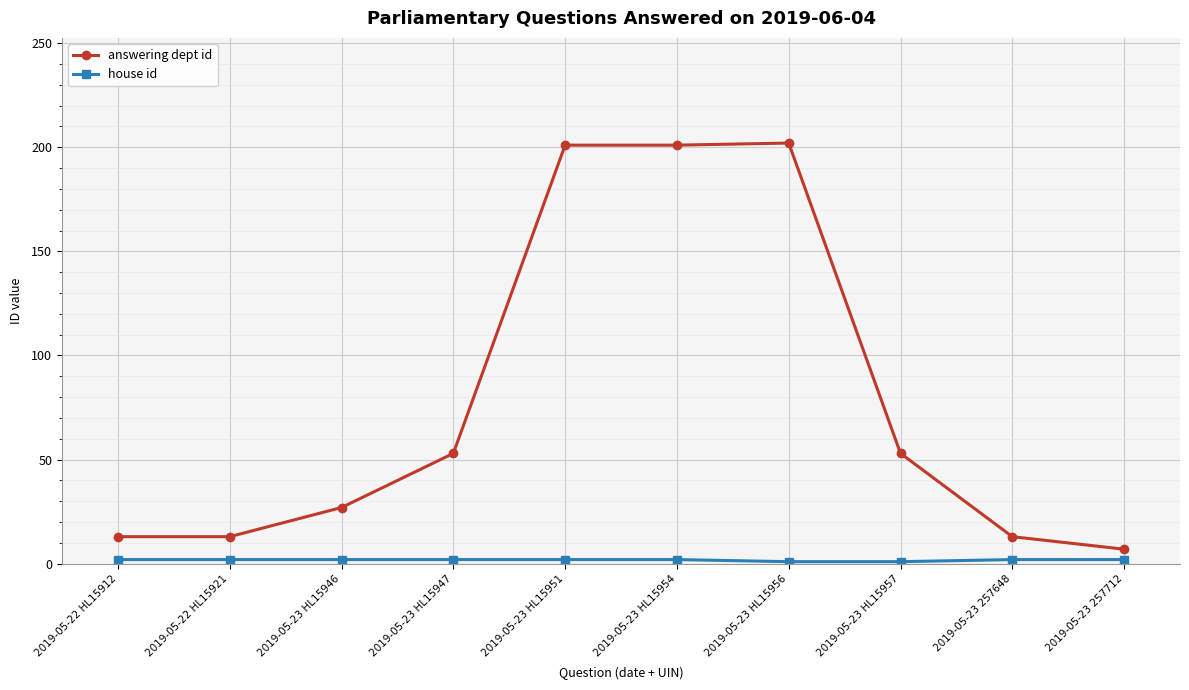

What is the highest value of the answering dept id series?

202